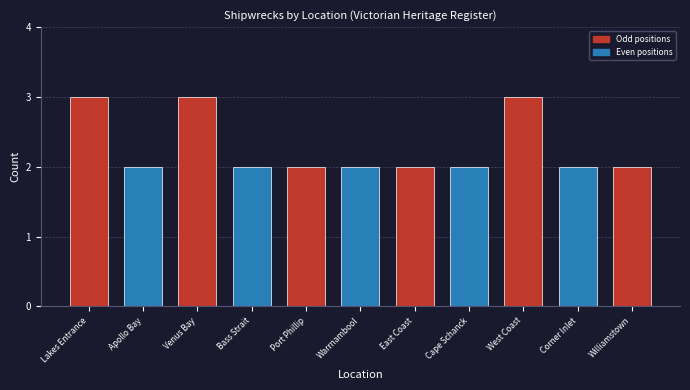

The value at Corner Inlet is 2. True or false?

True